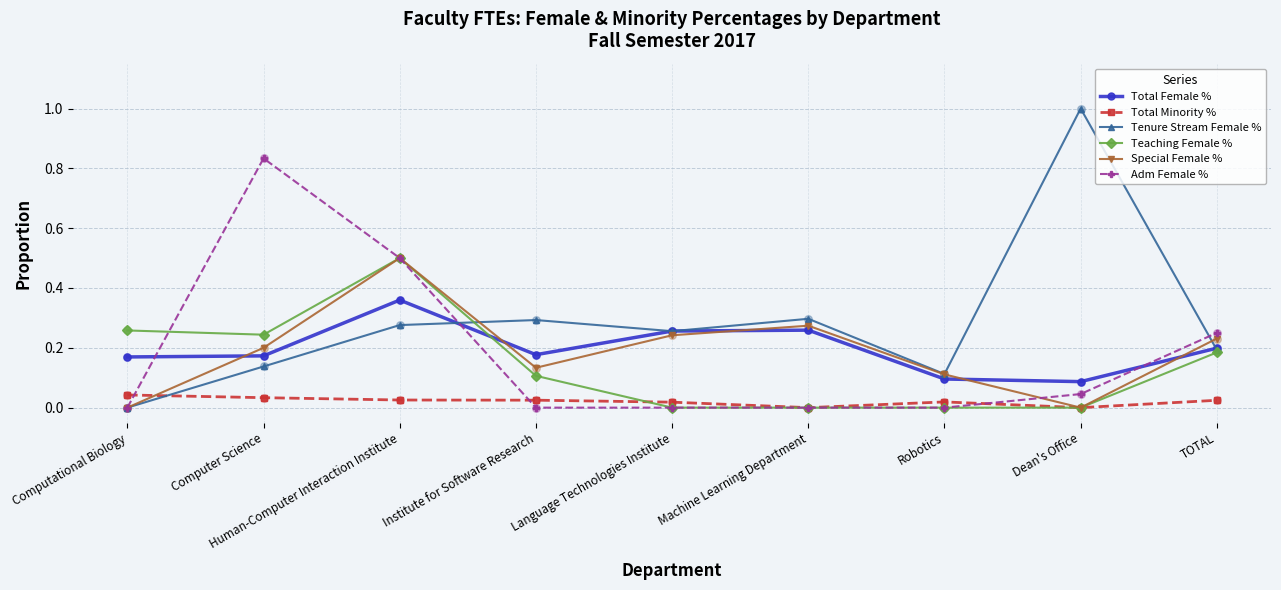

What are all the series names shown in the legend?

Total Female %, Total Minority %, Tenure Stream Female %, Teaching Female %, Special Female %, Adm Female %